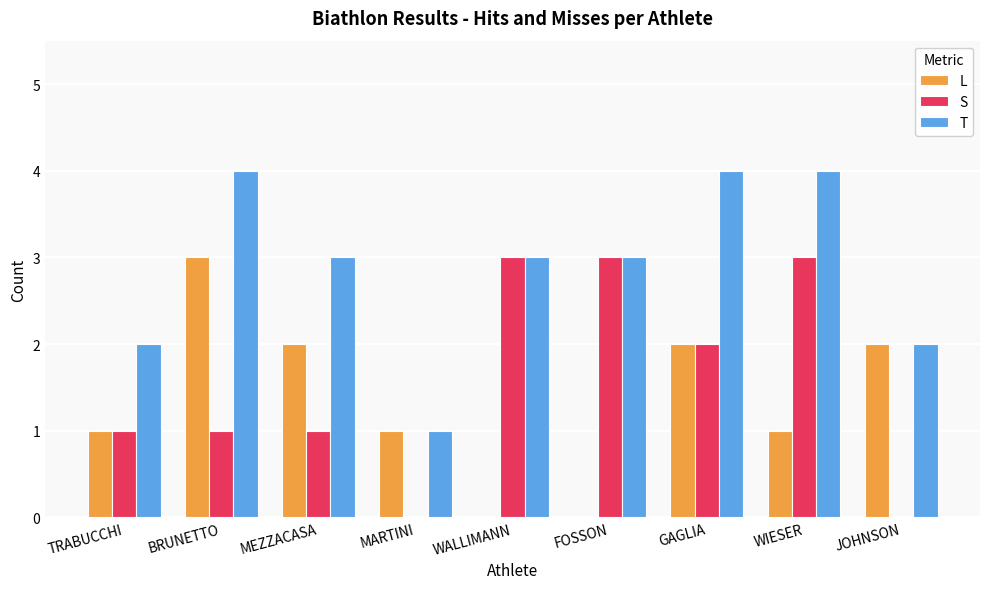

Are the bars horizontal?

No